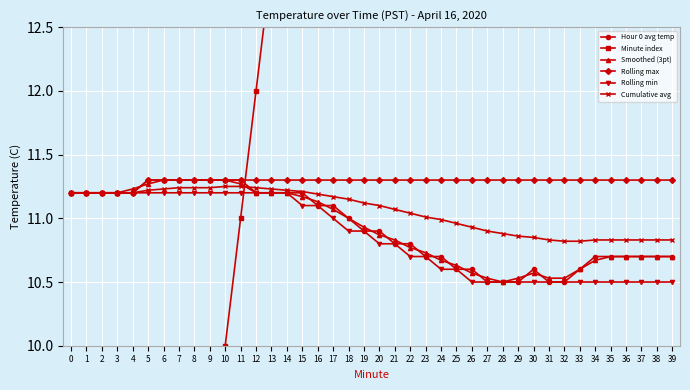

What is the sum of the Cumulative avg values at 30 and 7?

22.1